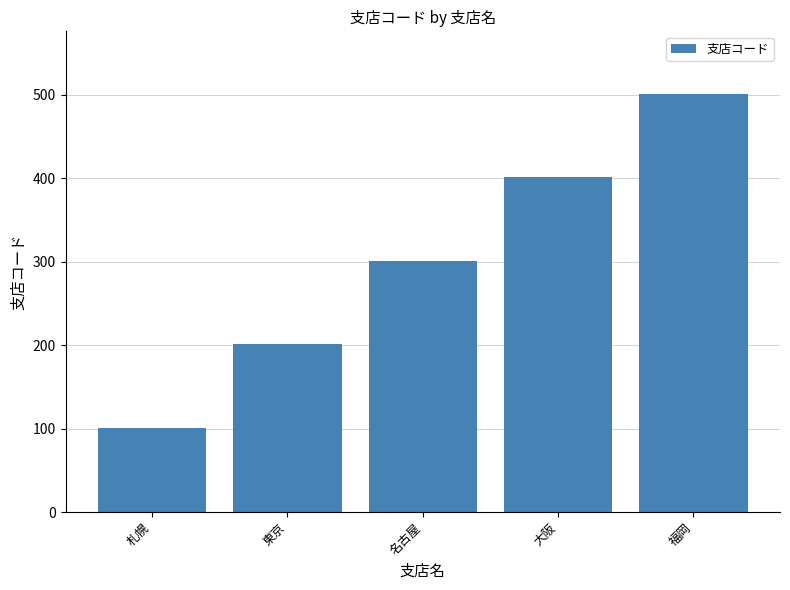

What is the difference between the second highest and second lowest values?

200